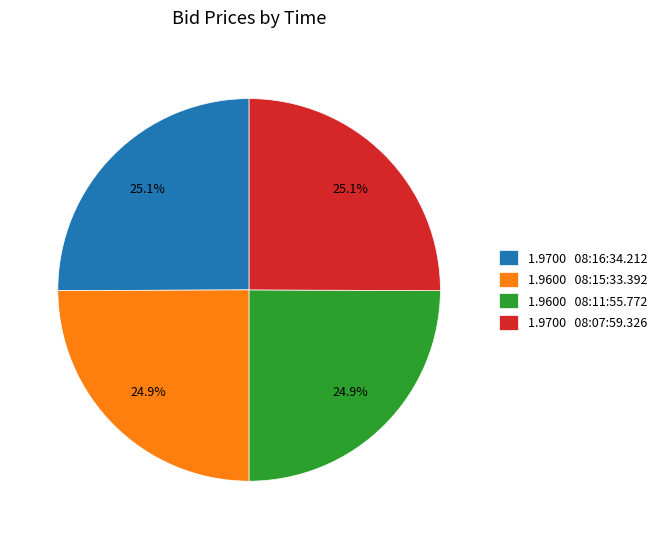

What is the ratio of the value at 1.9600 08:11:55.772 to the value at 1.9700 08:16:34.212?

1.0